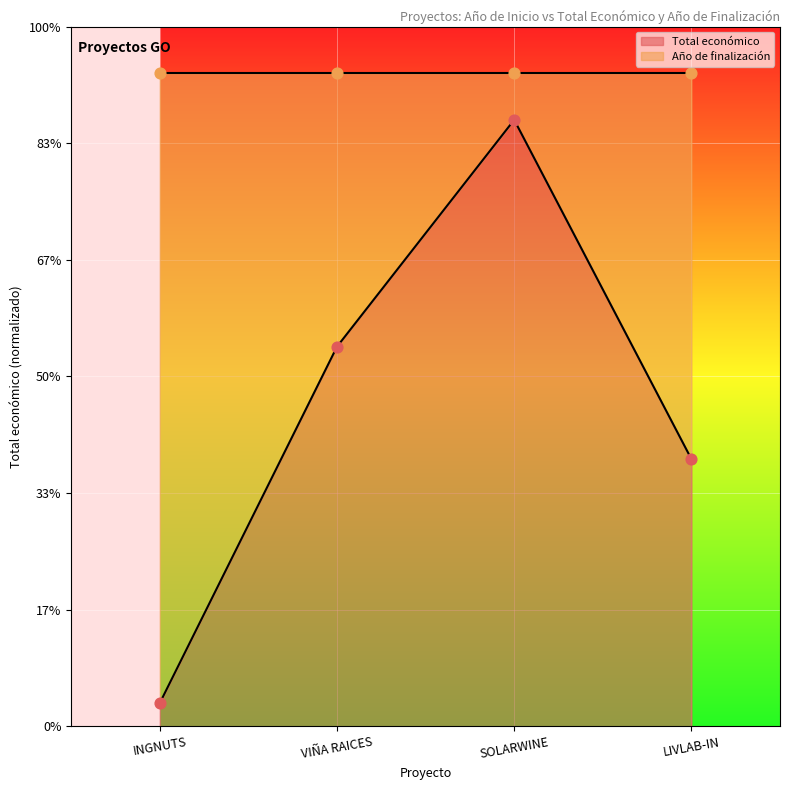

Which has a higher value, LIVLAB-IN or INGNUTS?

LIVLAB-IN